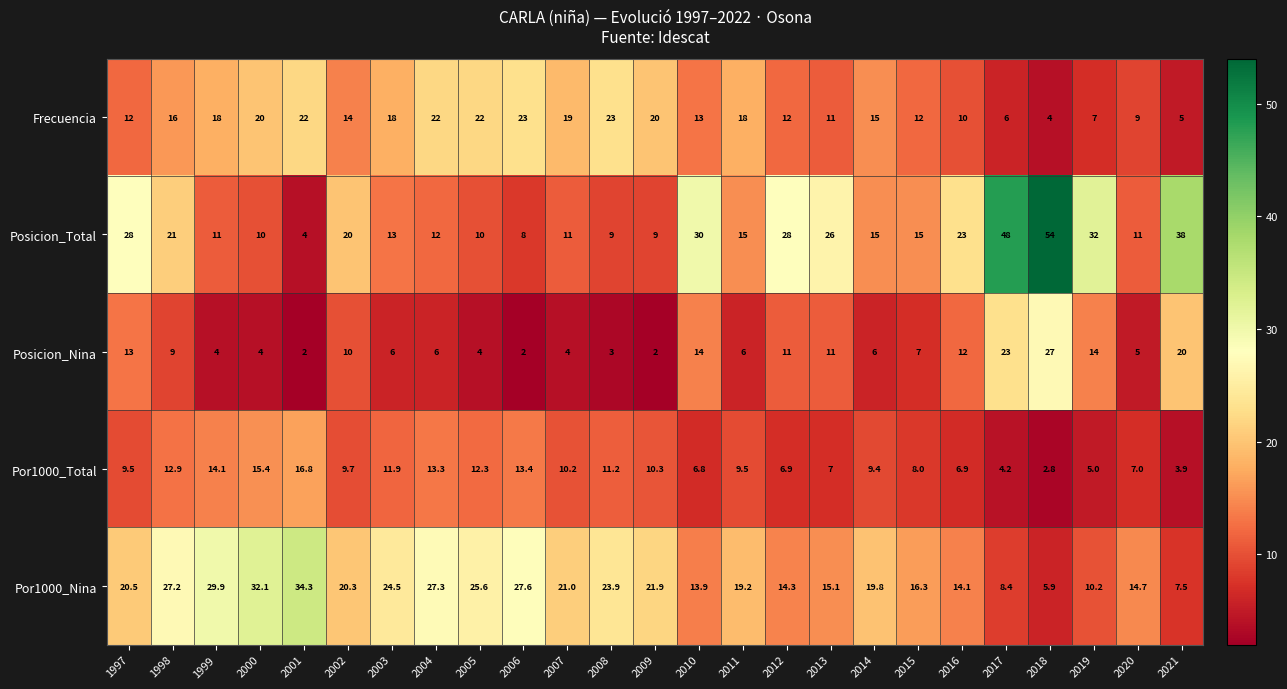

How many categories are shown in the chart?

25